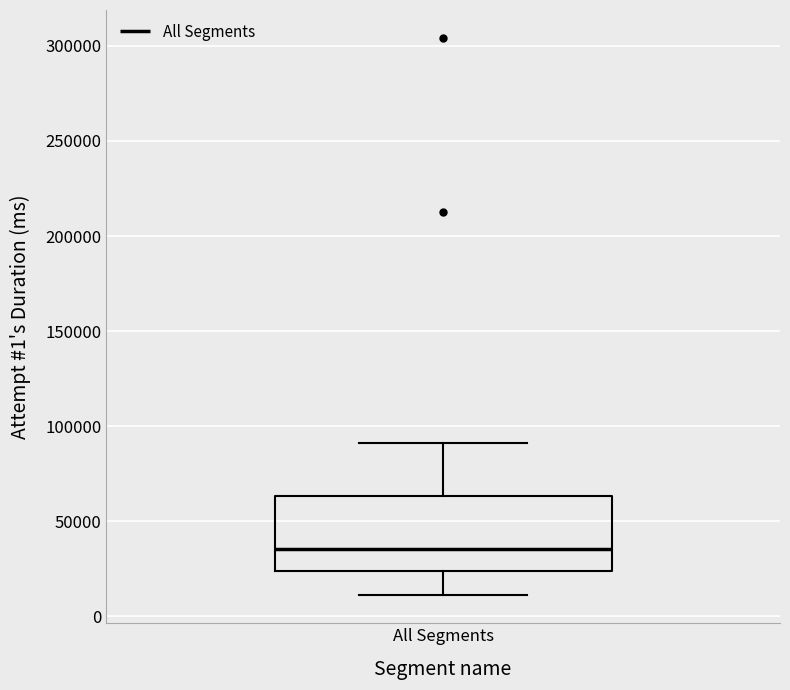

Read this box plot against the y-axis: the position of the median line, the range covered by the box, and the ends of both whiskers. The values are not printed on the chart, so give them approximately, as read against the axis.

median 35000, box 25000 to 65000, whiskers 10000 to 90000